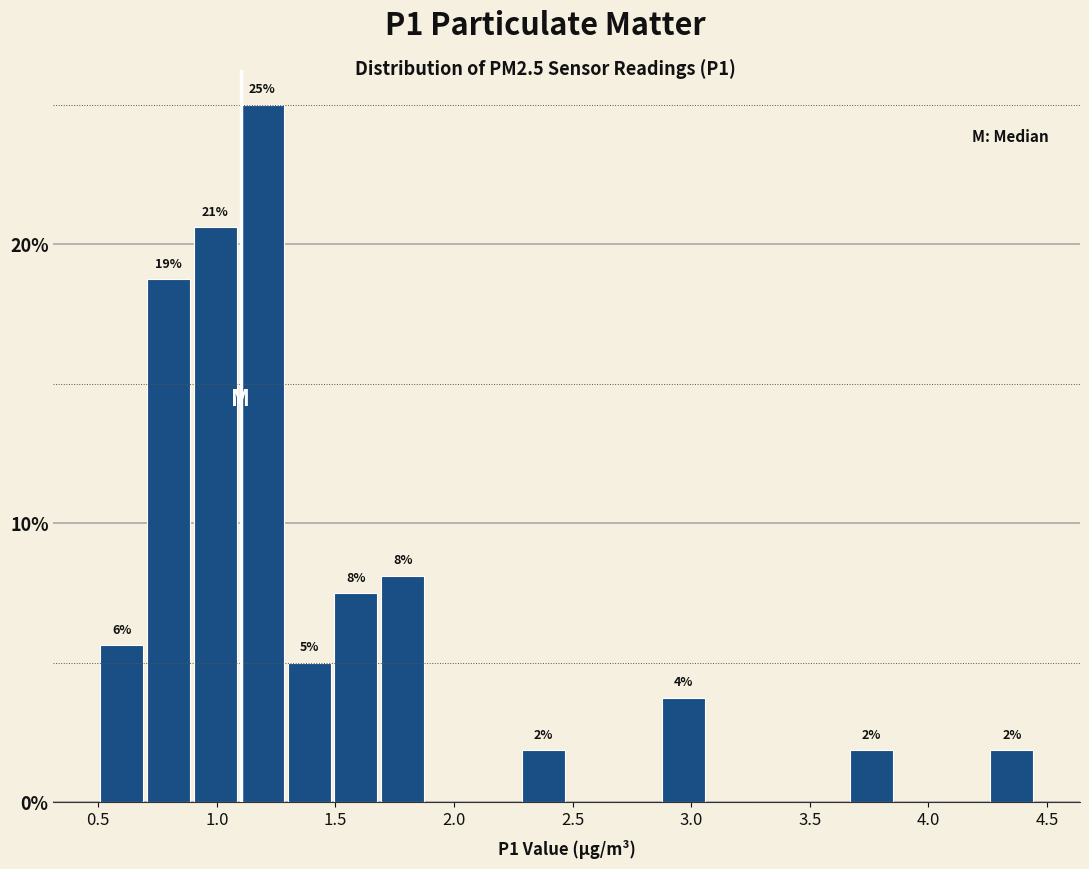

Around what value on the x-axis is the tallest bar? Give the approximate position of its centre, as read against the axis.

1.20